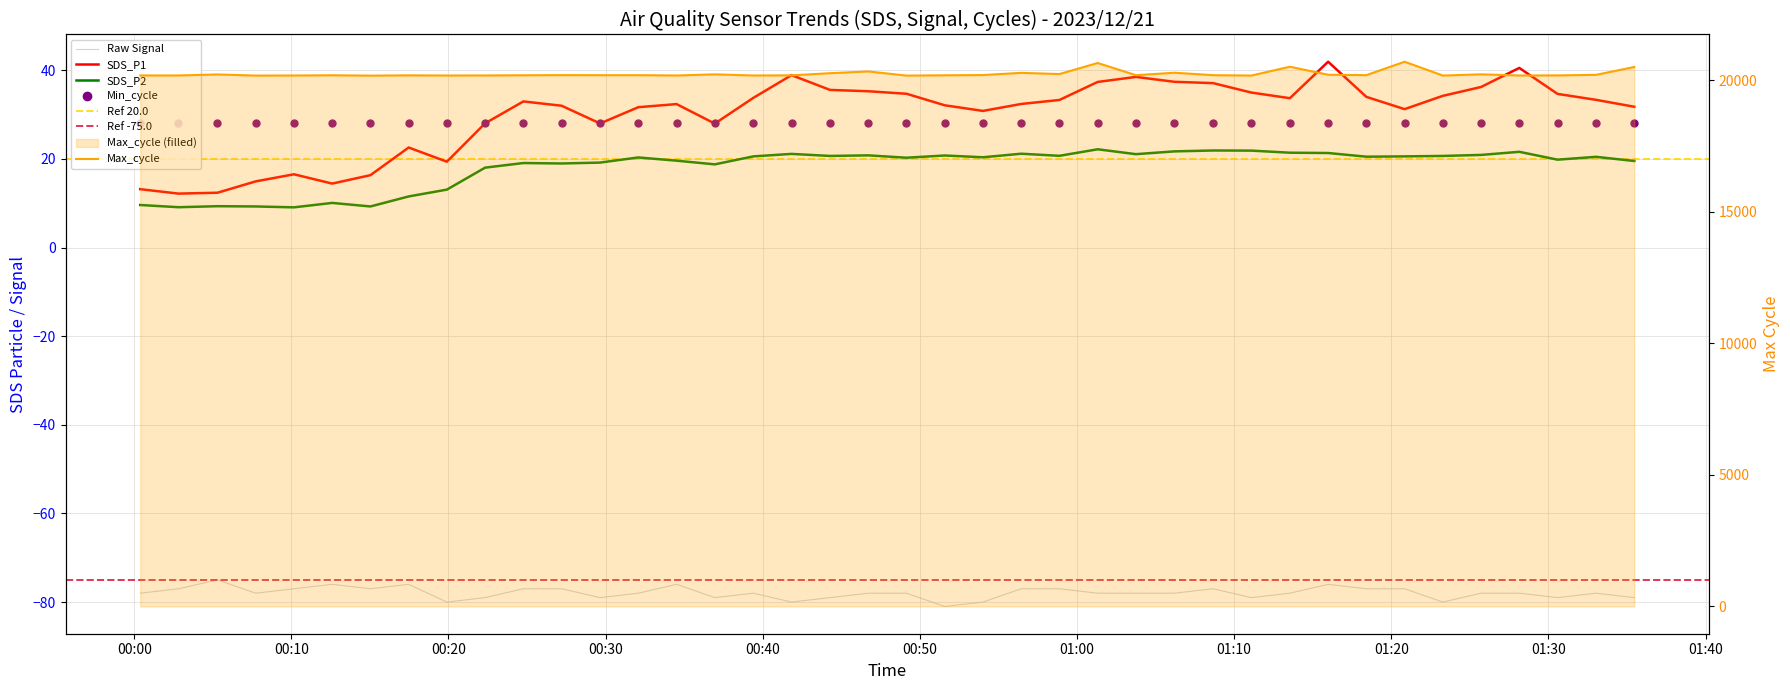

Which series has the largest total across all categories?

Max_cycle